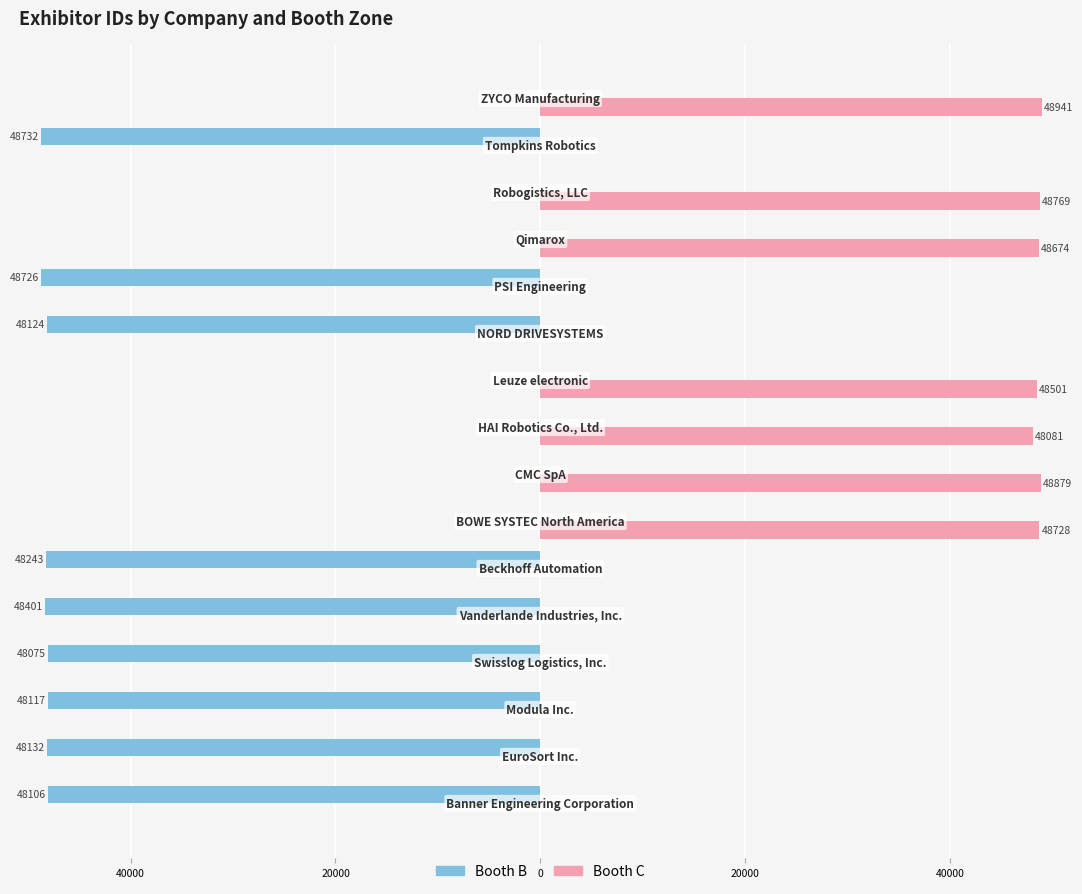

What are all the series names shown in the legend?

Booth B, Booth C